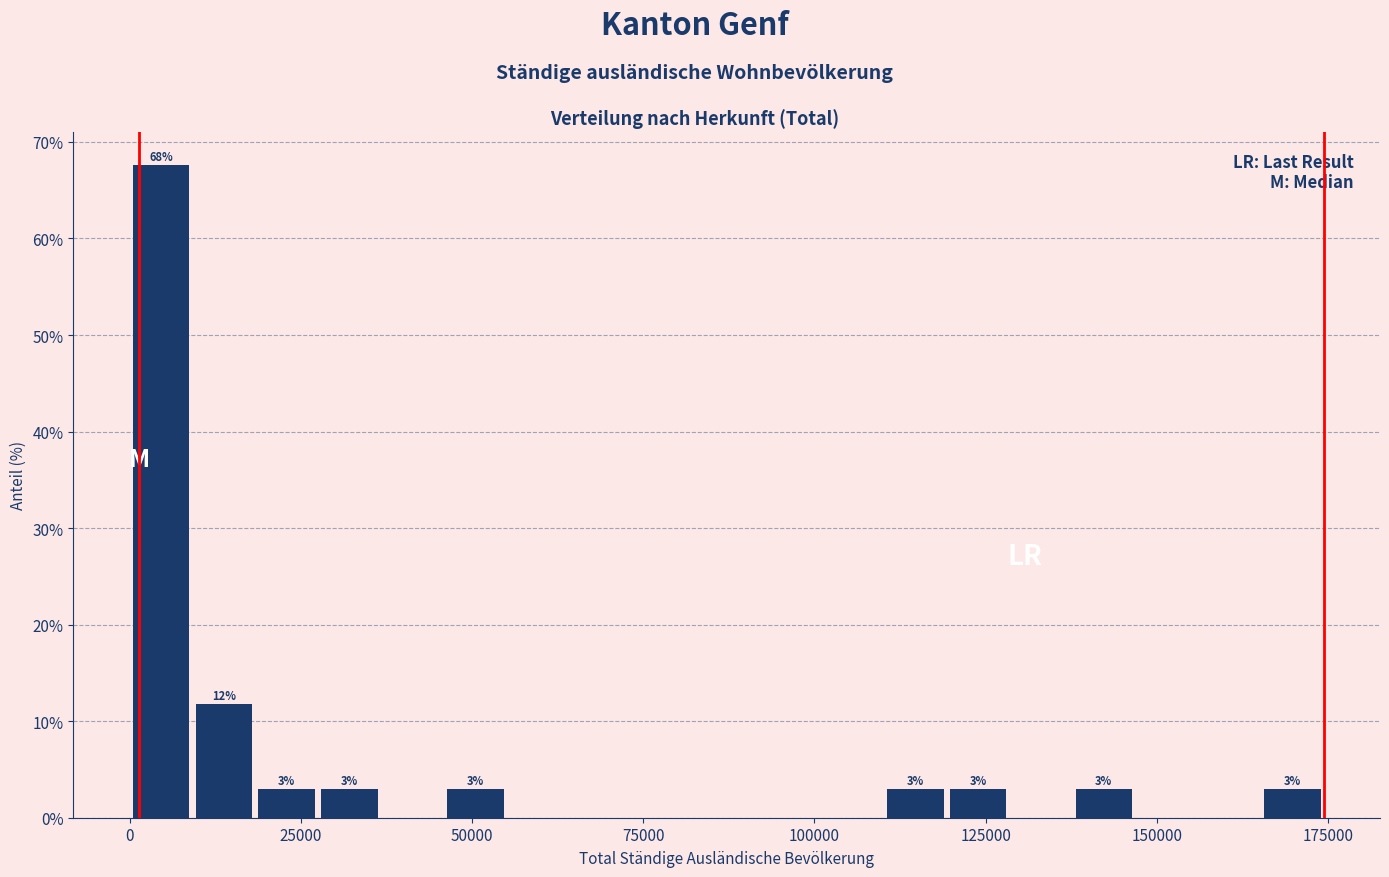

Around what value on the x-axis is the tallest bar? Give the approximate position of its centre, as read against the axis.

5000